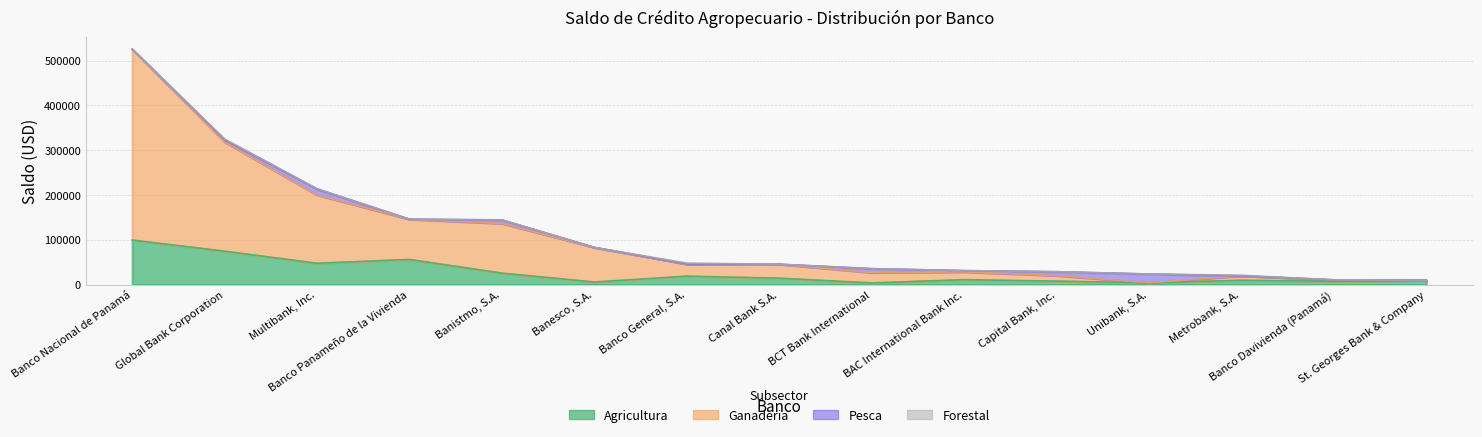

What is the label of the 5th point from the left?

Banistmo, S.A.